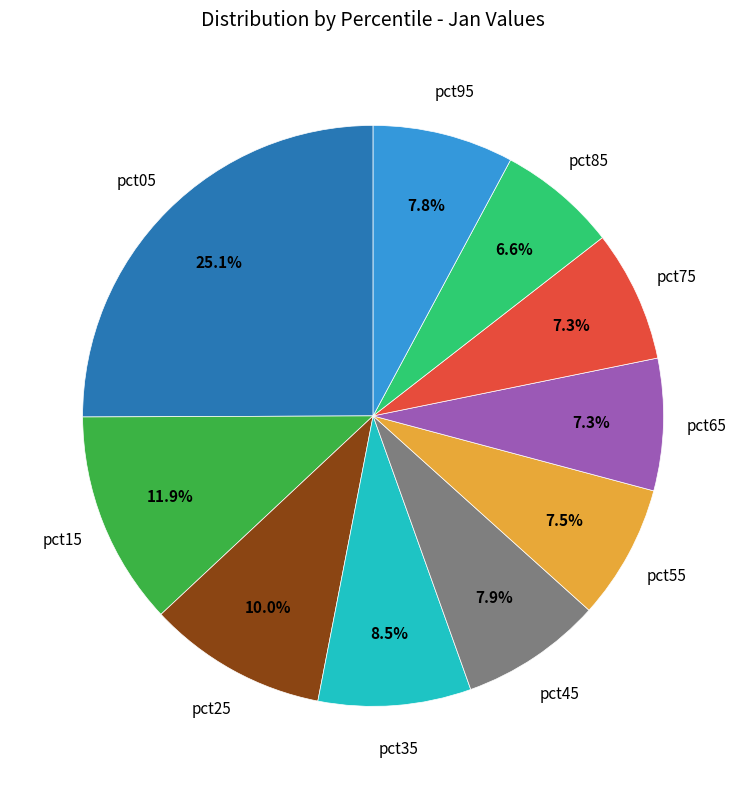

Does any single category account for the majority?

No